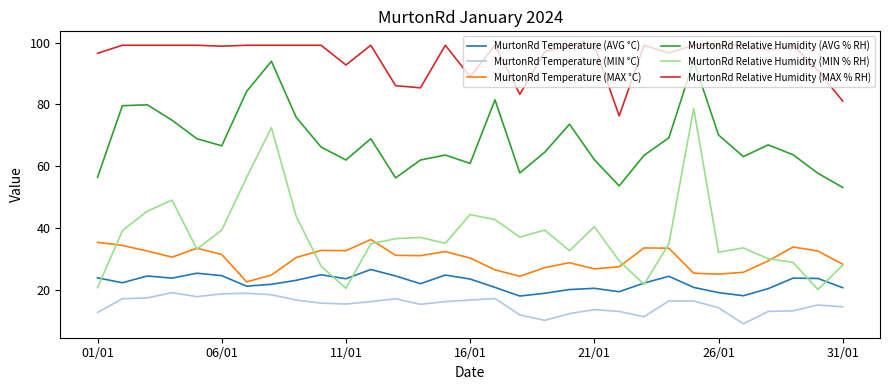

What are all the series names shown in the legend?

MurtonRd Temperature (AVG °C), MurtonRd Temperature (MIN °C), MurtonRd Temperature (MAX °C), MurtonRd Relative Humidity (AVG % RH), MurtonRd Relative Humidity (MIN % RH), MurtonRd Relative Humidity (MAX % RH)